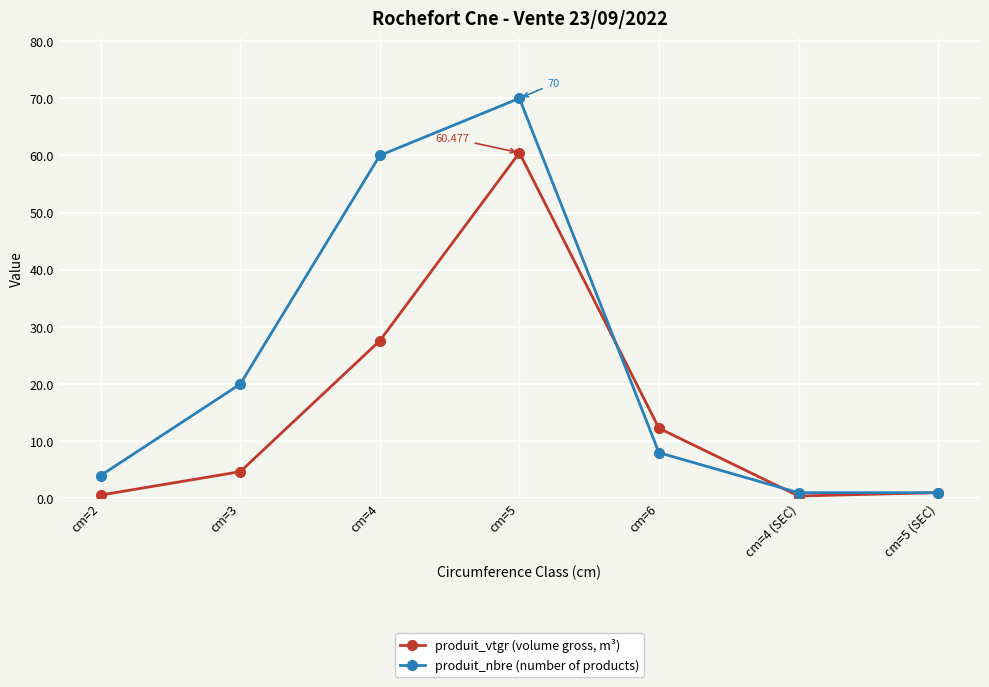

True or false: produit_nbre (number of products) has more than 0 points higher than both neighbors.

True